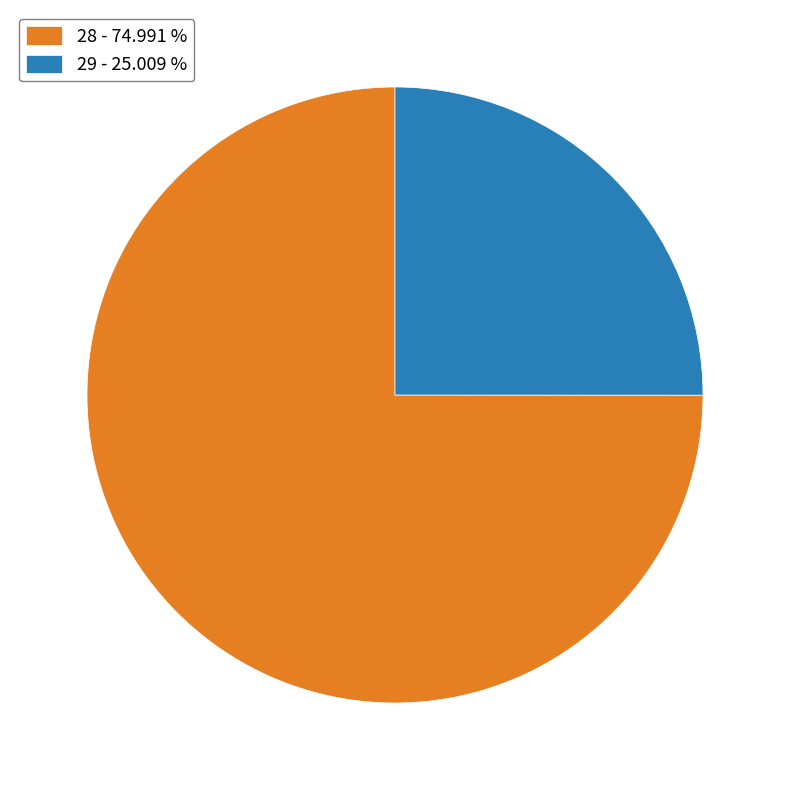

Approximately how many times larger is the value at 29 - 25.009 % compared to 28 - 74.991 %?

0.3